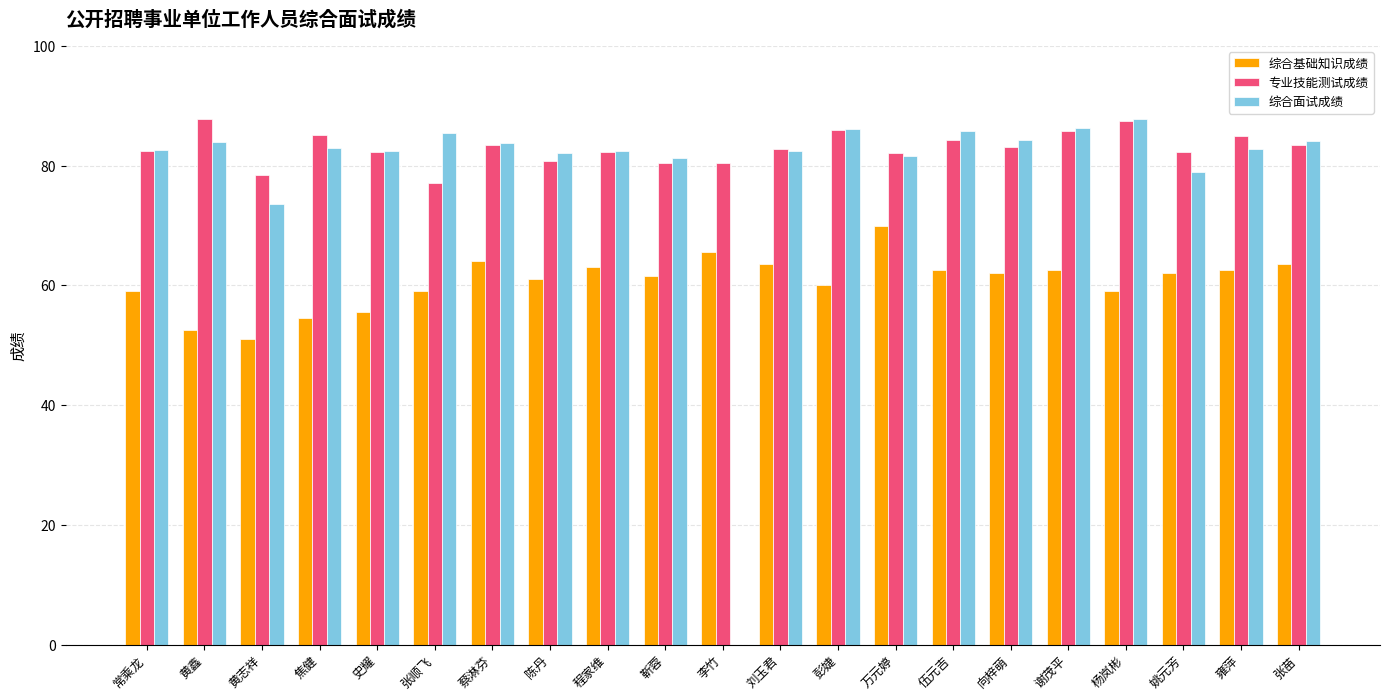

What value does the 综合基础知识成绩 series have at 焦健?

54.5